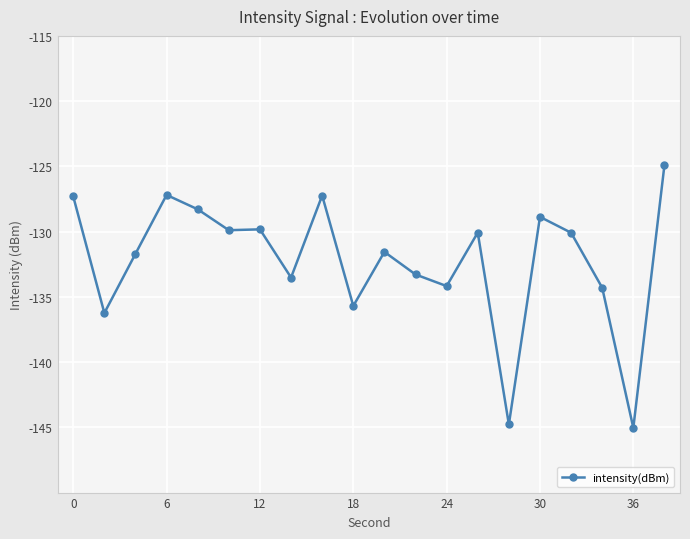

What is the difference between the maximum and minimum values?

20.1